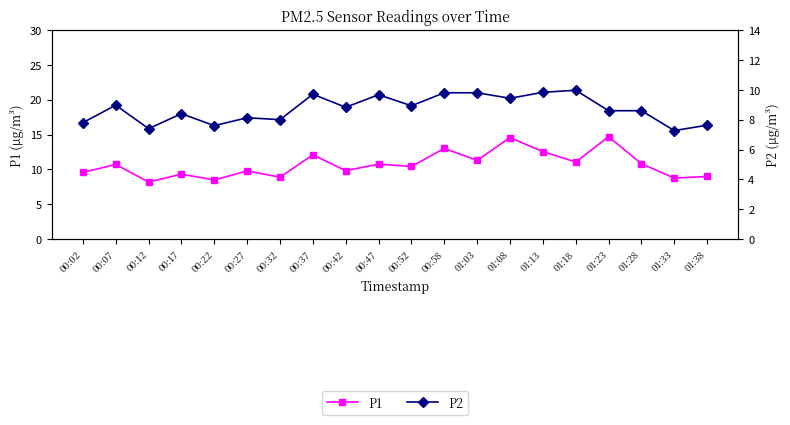

The value of P2 at 00:52 is 8.9. True or false?

True